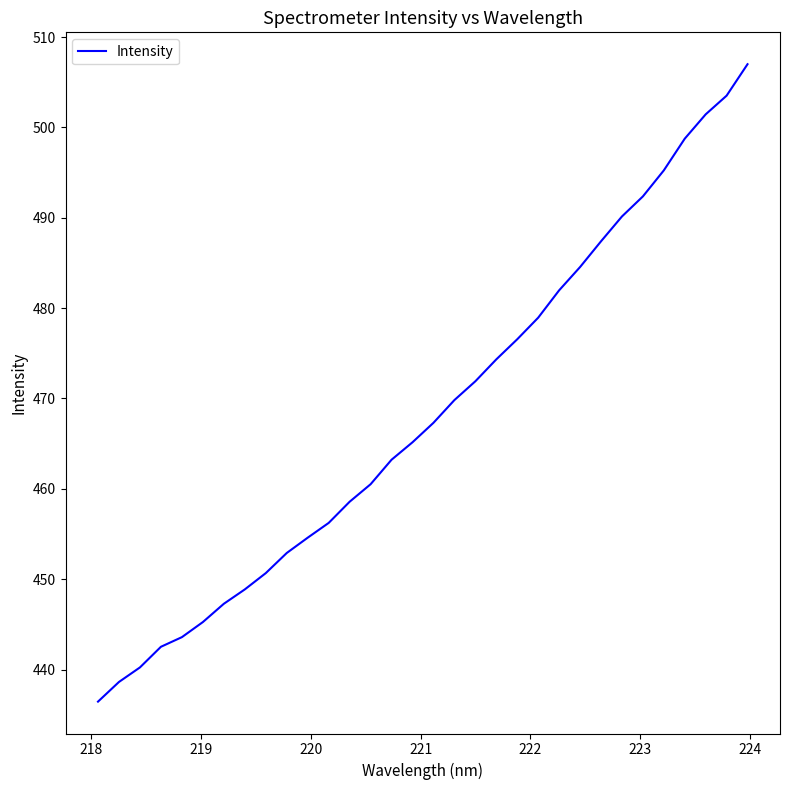

What is the minimum value shown in the chart?

436.4